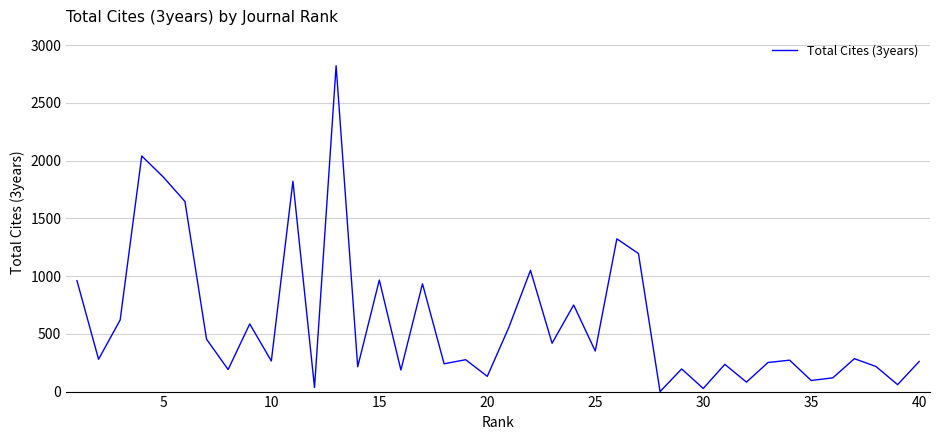

What is the greatest value displayed?

2823